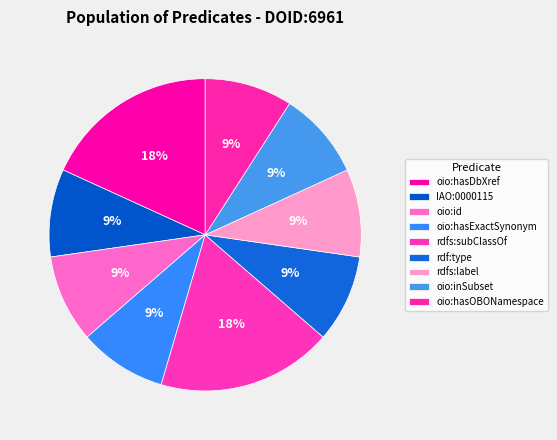

To the nearest percent, what is the average slice percentage?

11%